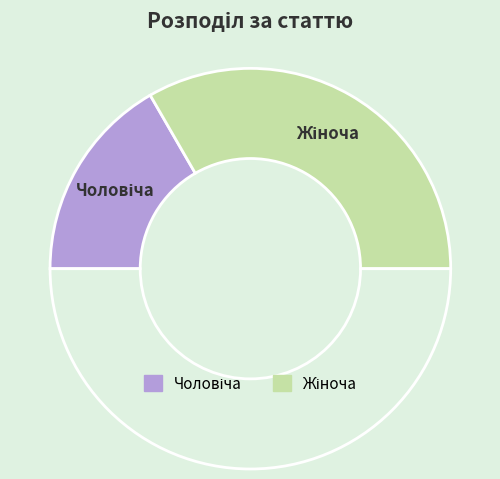

Count the number of slices in the pie.

3